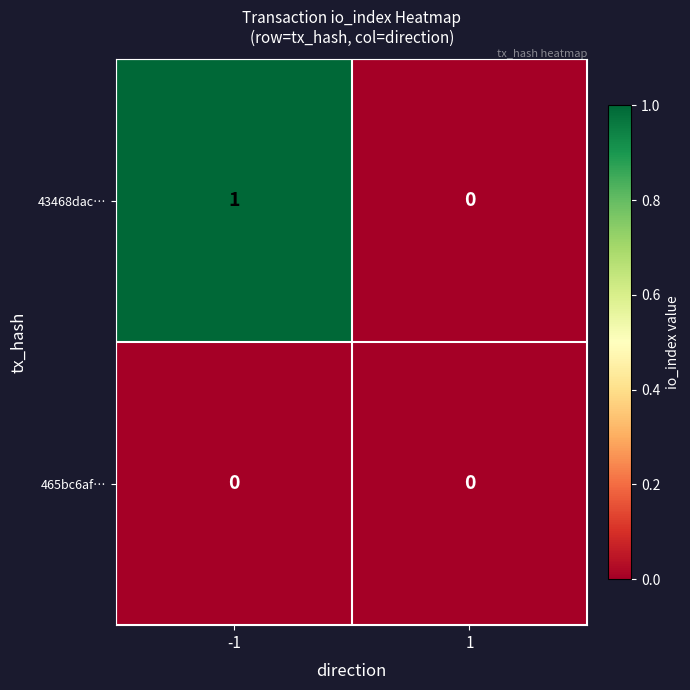

Reading left to right, transcribe all the data shown in this chart.

43468dac…: -1=1	1=0
465bc6af…: -1=0	1=0